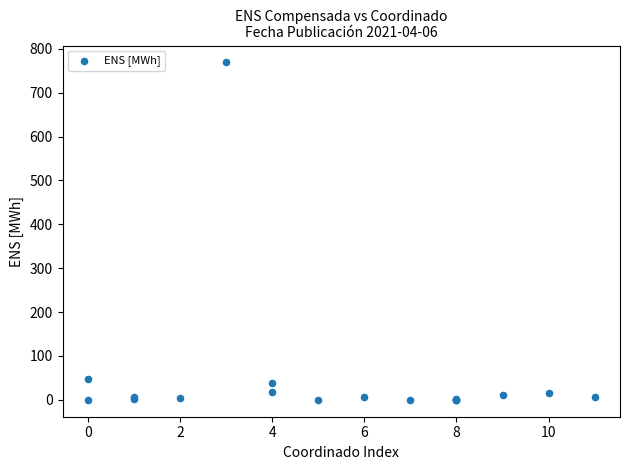

What Y value in the scatter plot is closest to 384?

47.6